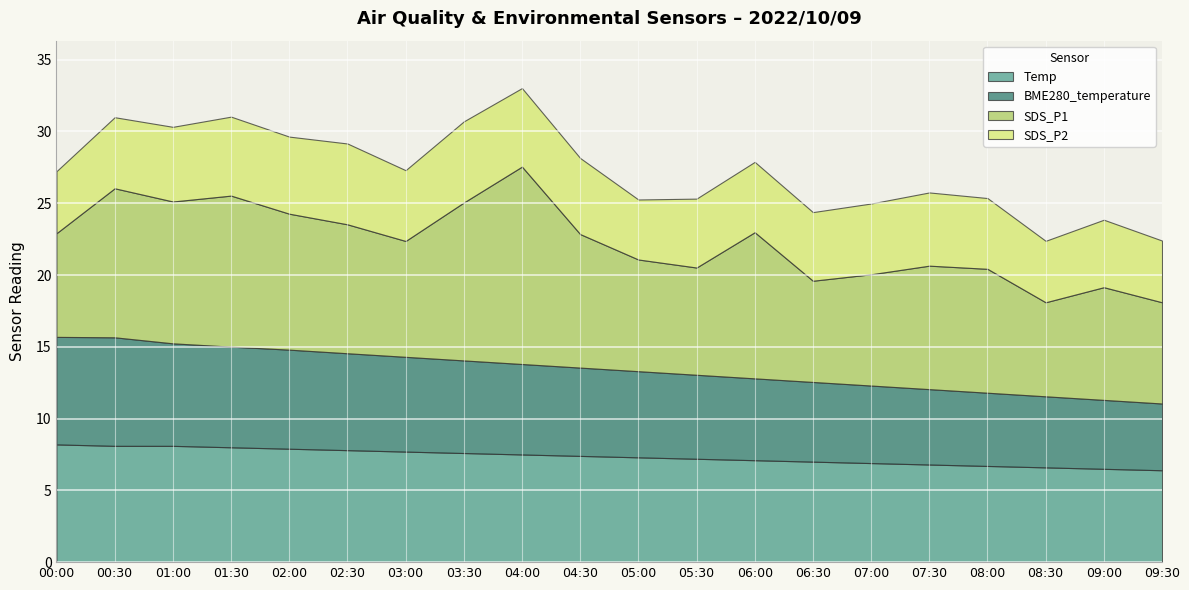

What is the highest value of the Temp series?

8.2